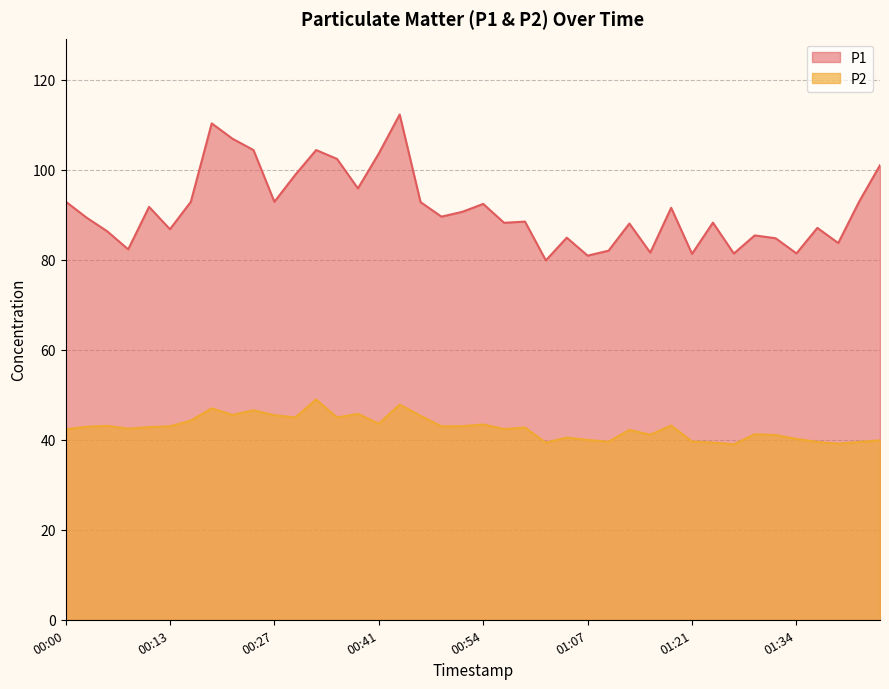

List the series in order of their peak value, lowest first.

P2, P1